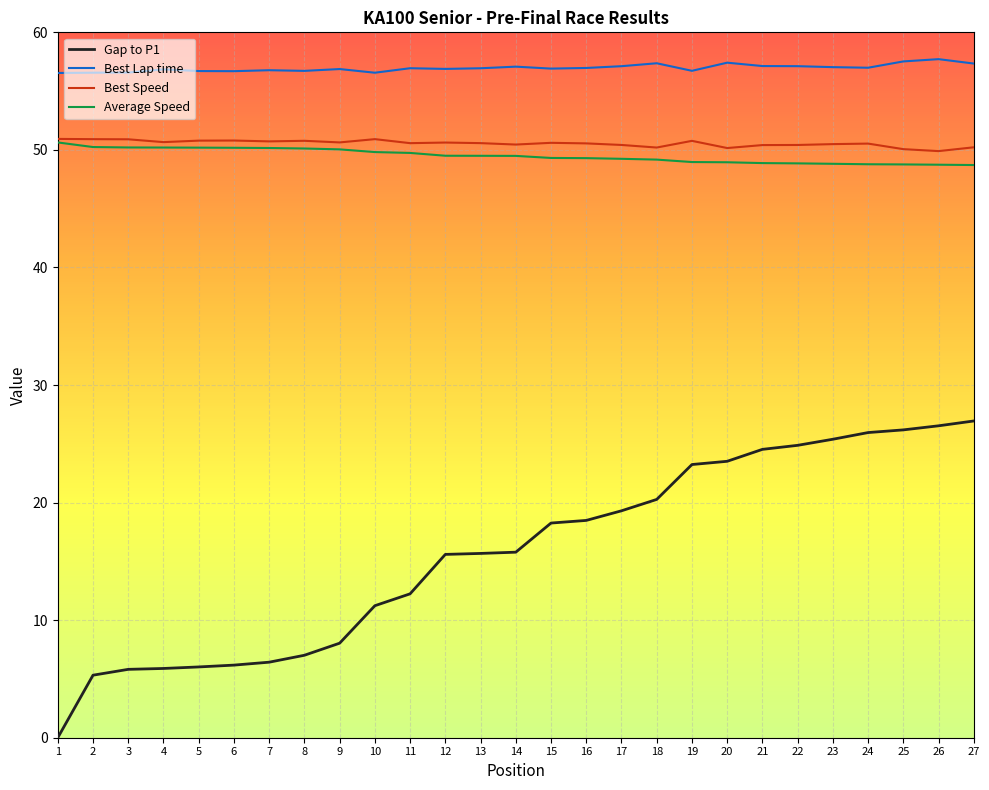

What is the difference between the second highest and minimum values in the Average Speed series?

1.5